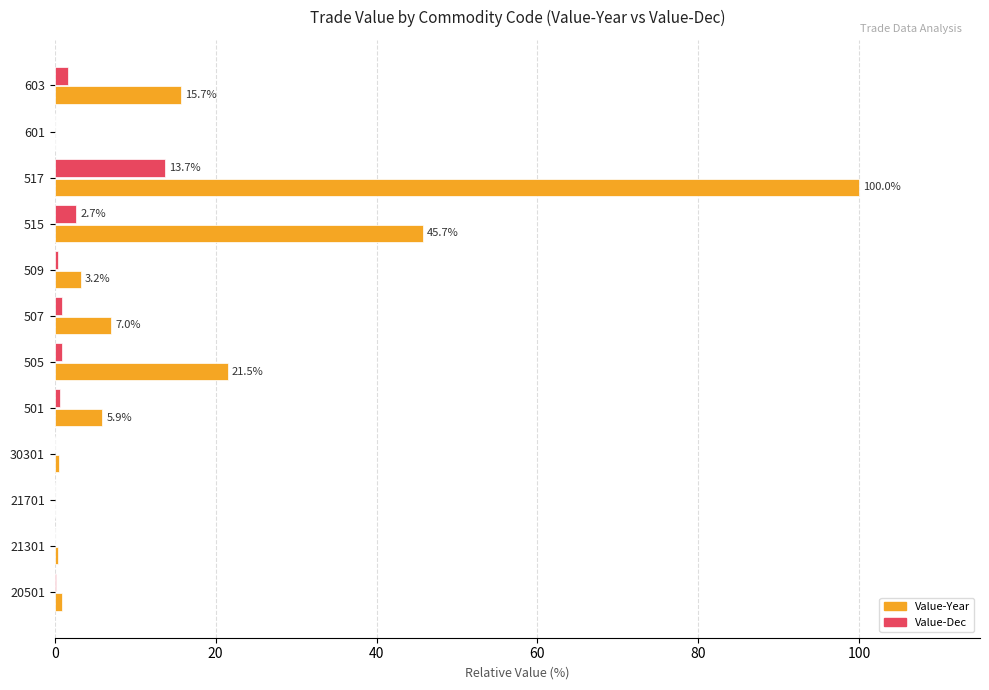

What is the total value across all series at 517?

113.7